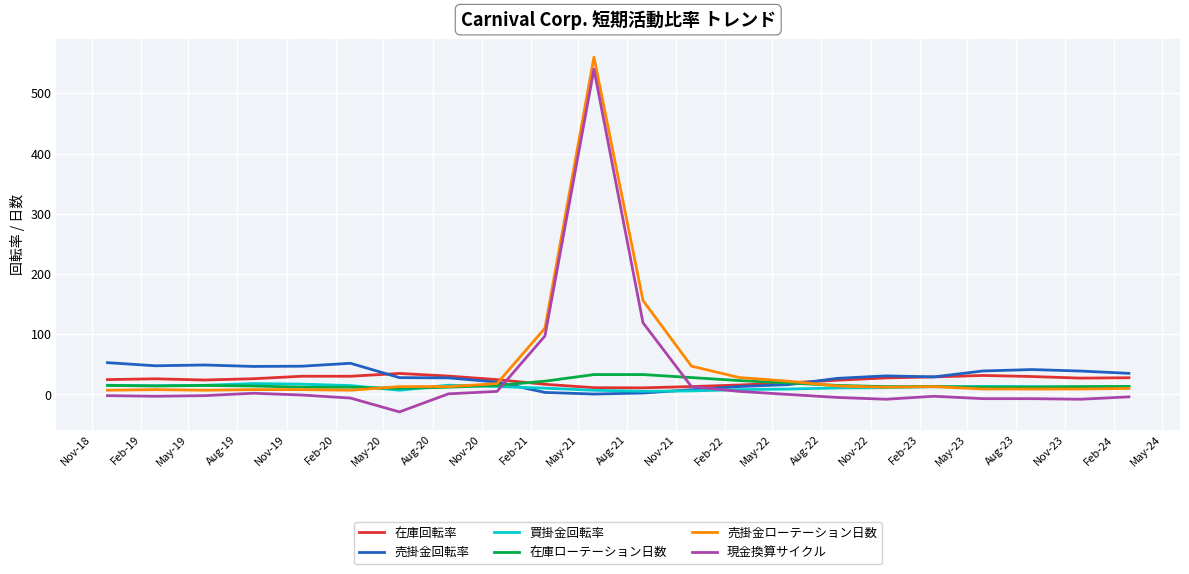

What is the difference between the maximum and minimum values in the 売掛金回転率 series?

52.1